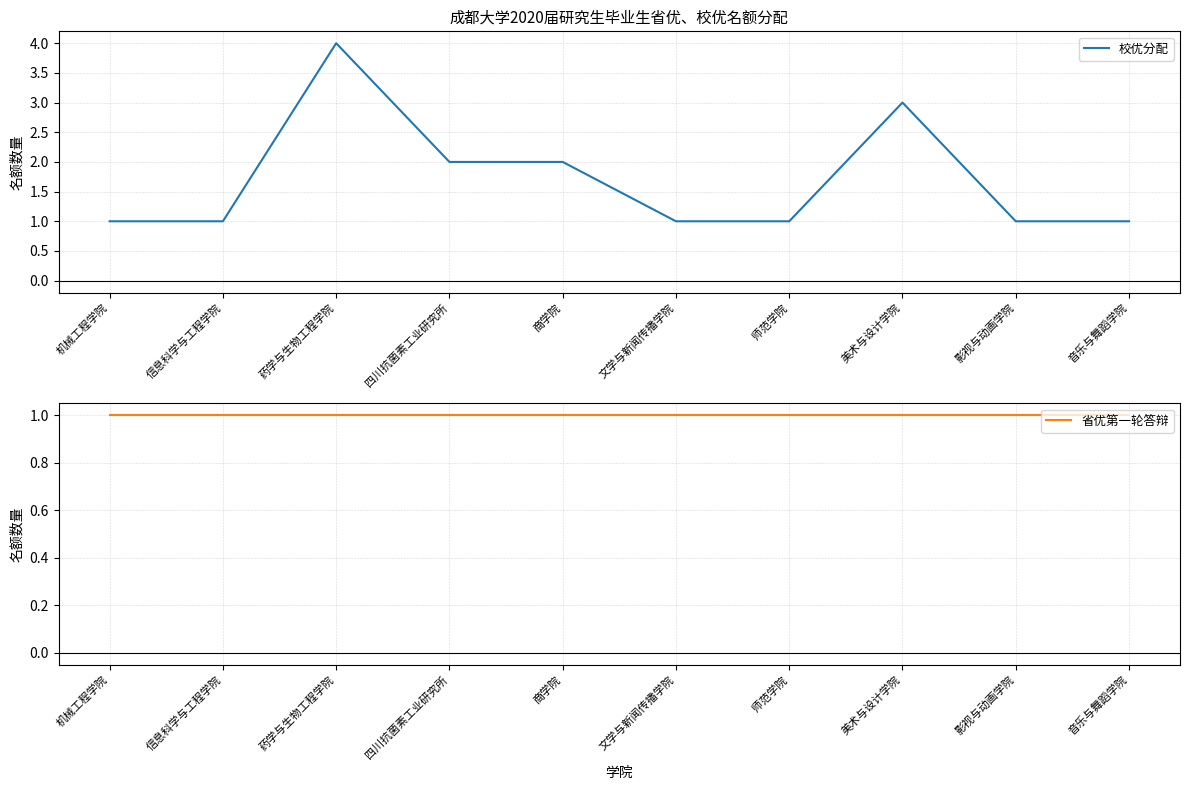

What is the difference between the maximum and minimum values in the 校优分配 series?

3